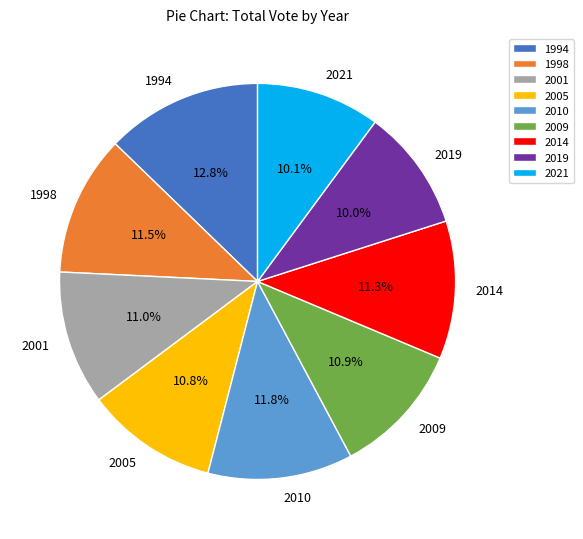

Which category has the biggest portion of the pie?

1994